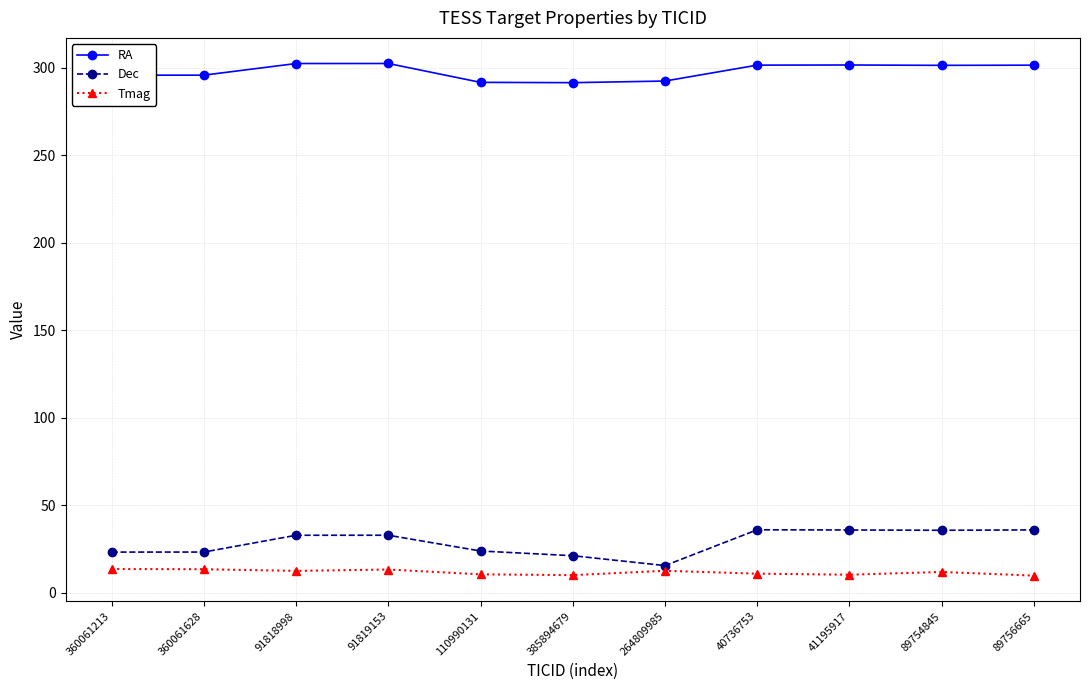

The value of Dec at 264809985 is 15.6. True or false?

True